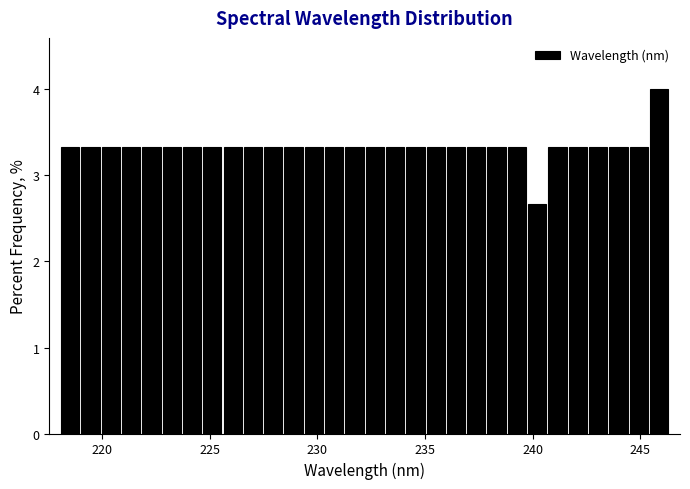

Read against the x-axis, roughly where is the centre of the tallest bar?

246.0